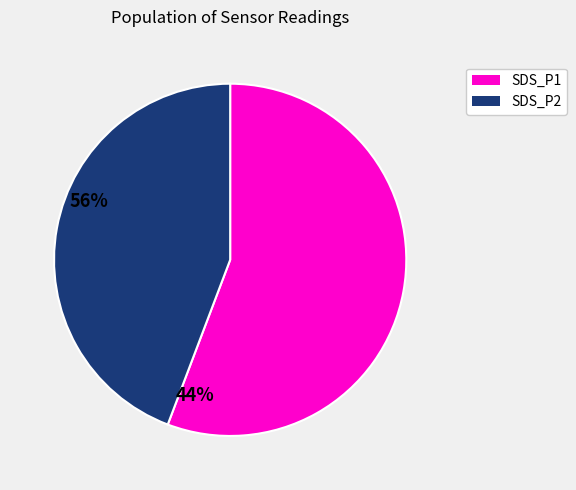

Is it true that SDS_P2 is 52% of the pie?

False